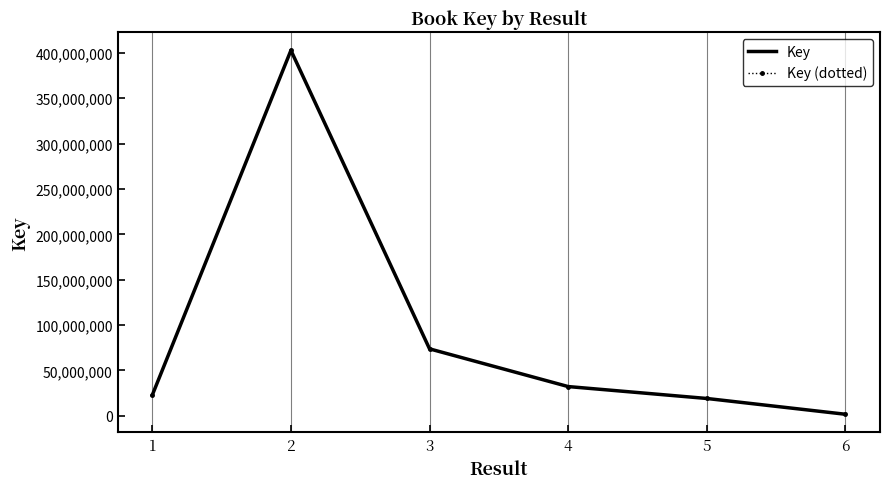

The Key series shows 7367474 at 4. True or false?

False